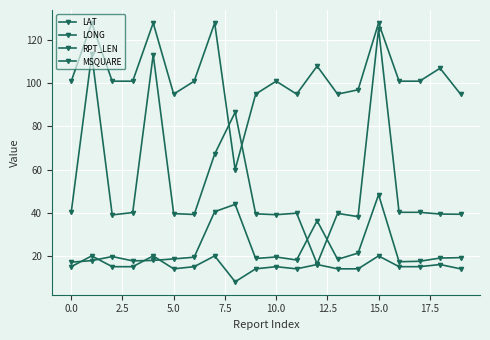

Which series has the largest range (max minus min)?

LONG